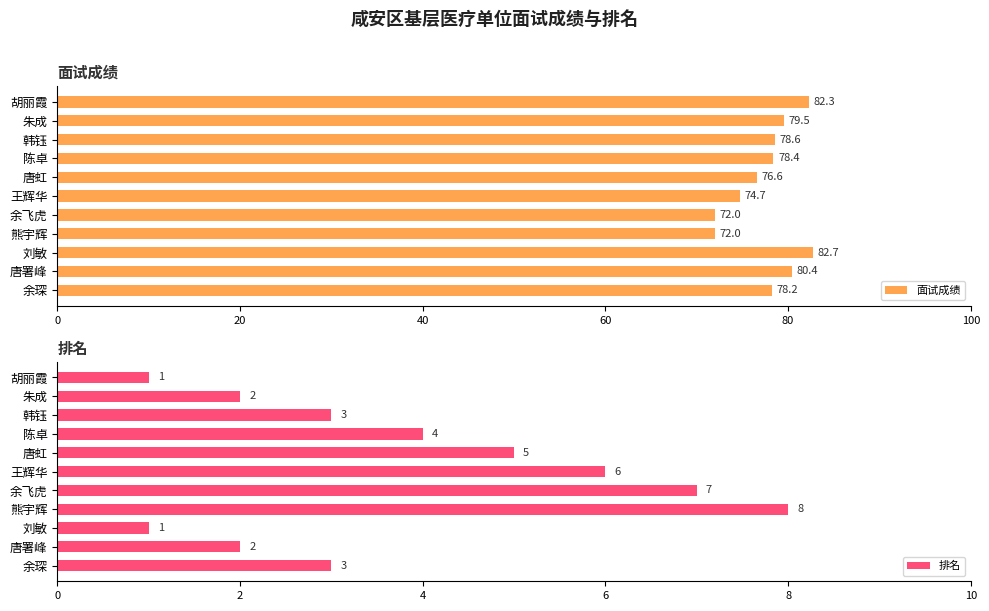

How many groups of bars are there?

11